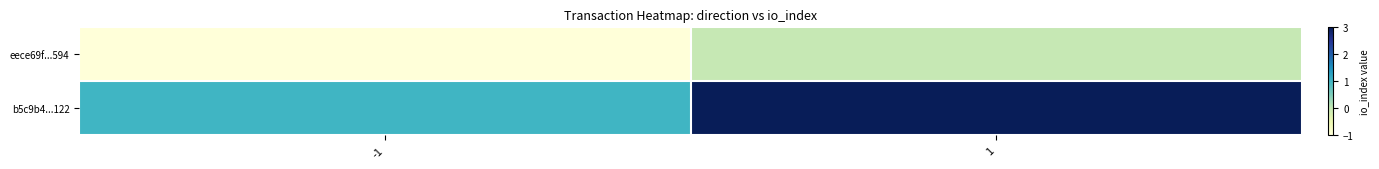

At how many categories does at least one series exceed 2?

1